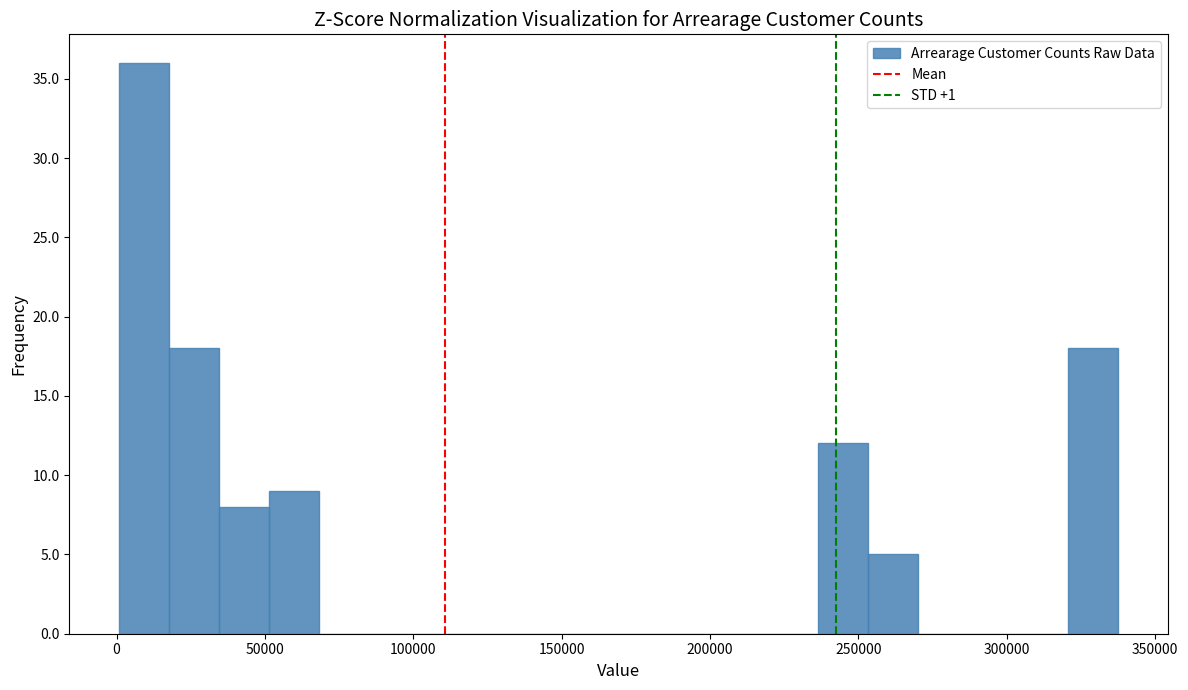

Around what value on the x-axis is the tallest bar? Give the approximate position of its centre, as read against the axis.

10000